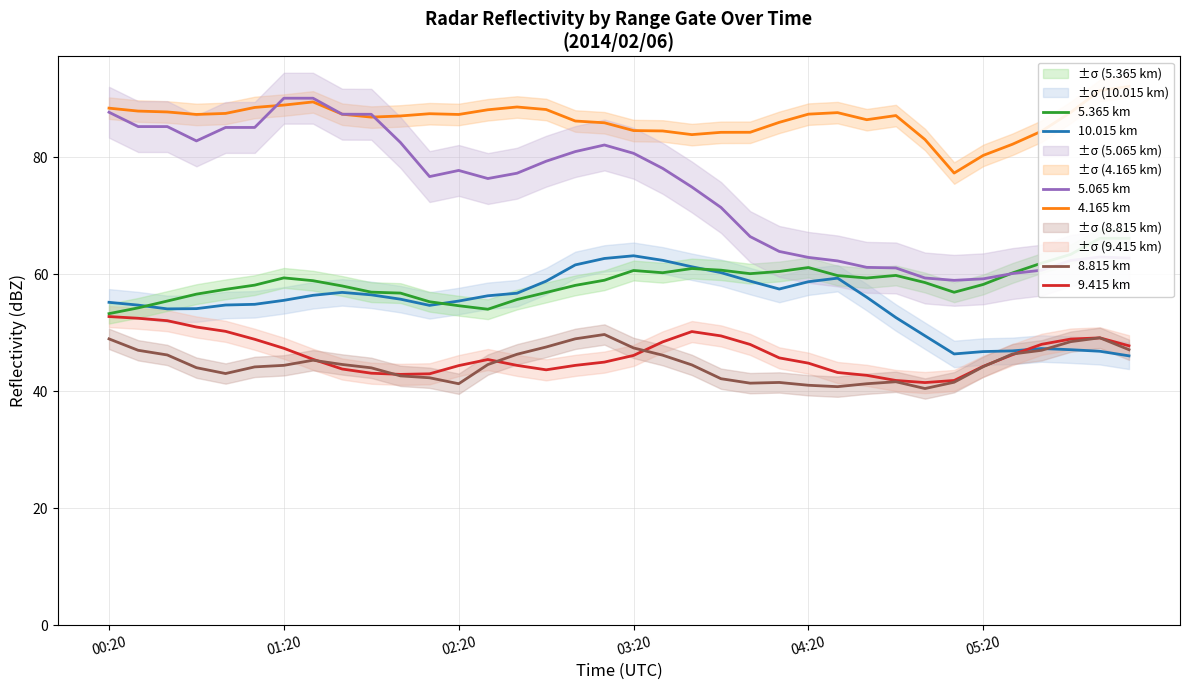

What is the approximate value of 5.065 km at 7?

90.1